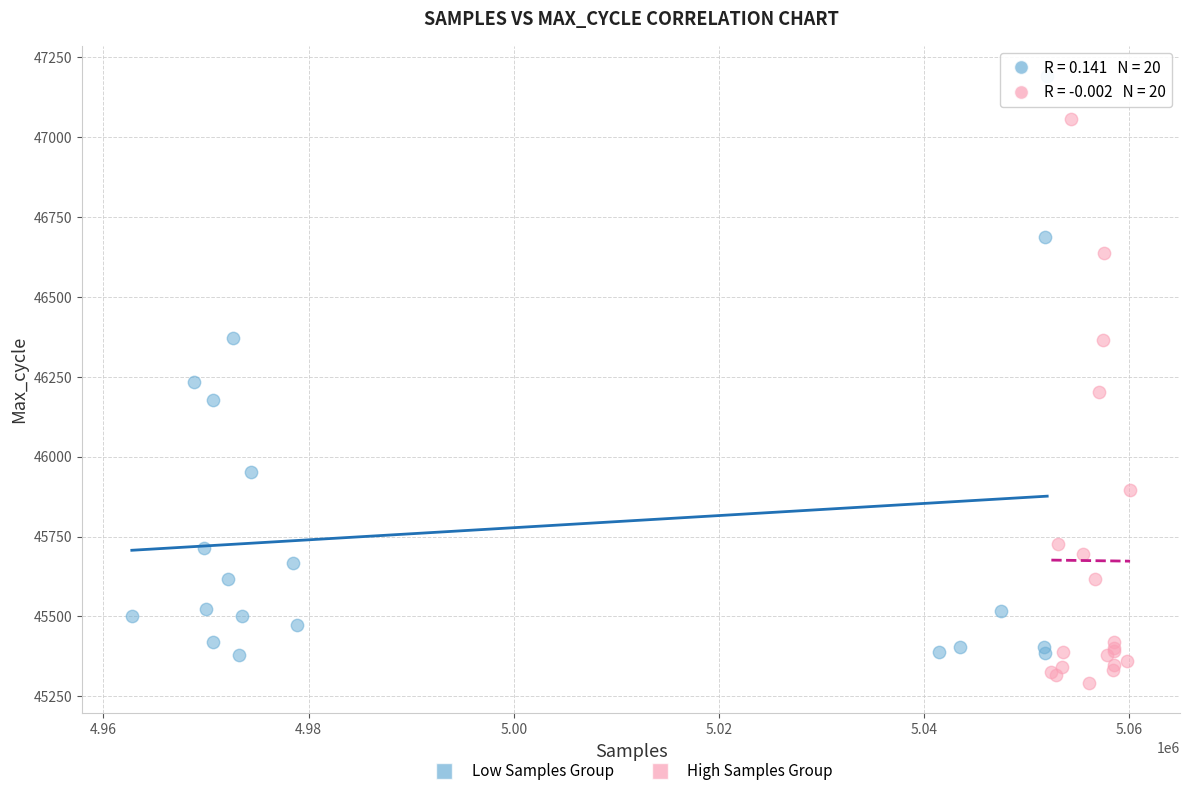

Which series contains the lowest Y value?

High Samples Group